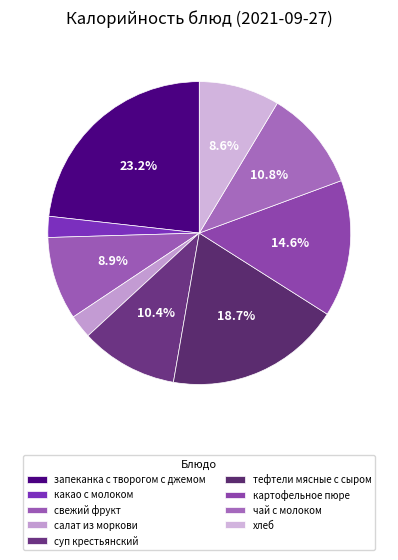

Count the number of slices in the pie.

9